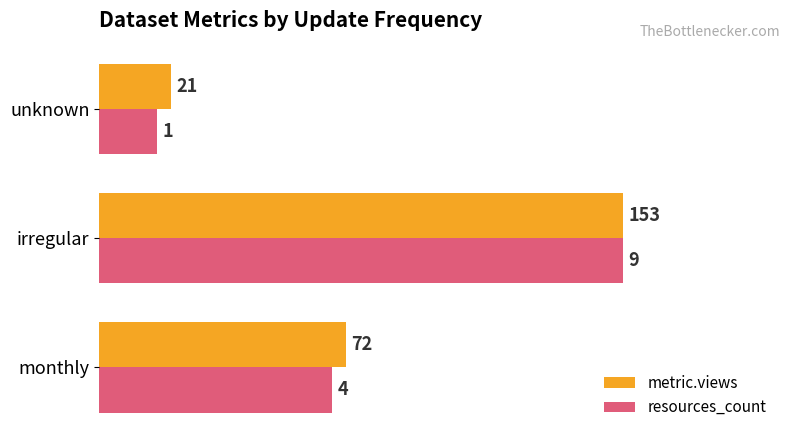

What are all the series names shown in the legend?

metric.views, resources_count